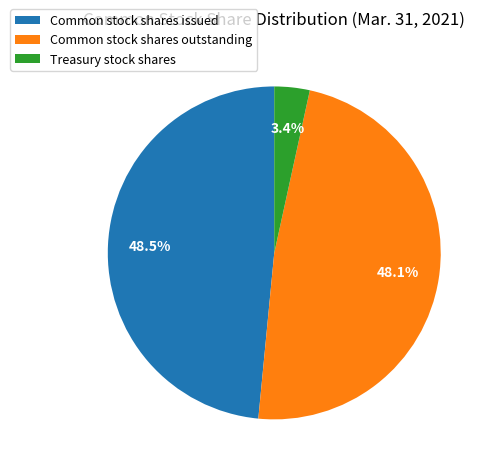

Which slice is the smallest?

Treasury stock shares